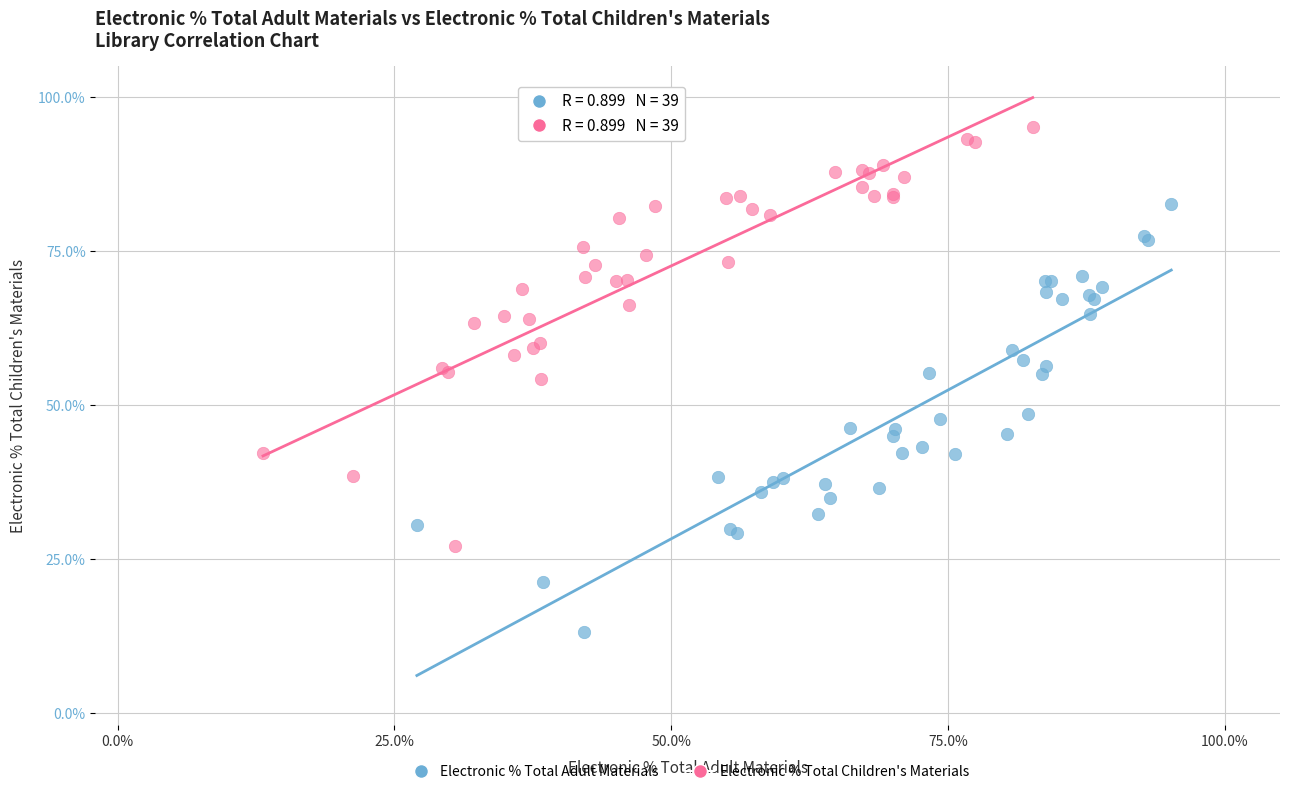

What are all the series names shown in the legend?

Electronic % Total Adult Materials, Electronic % Total Children's Materials